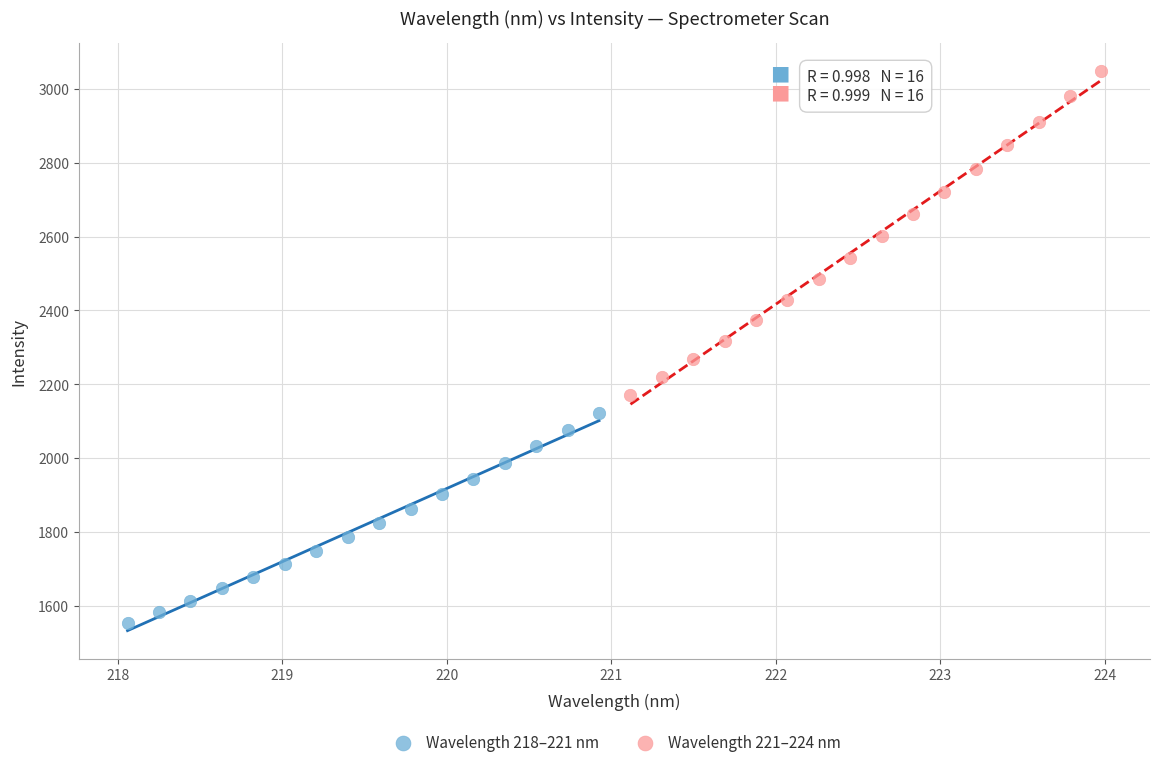

Which series contains the highest Y value?

Wavelength 221–224 nm